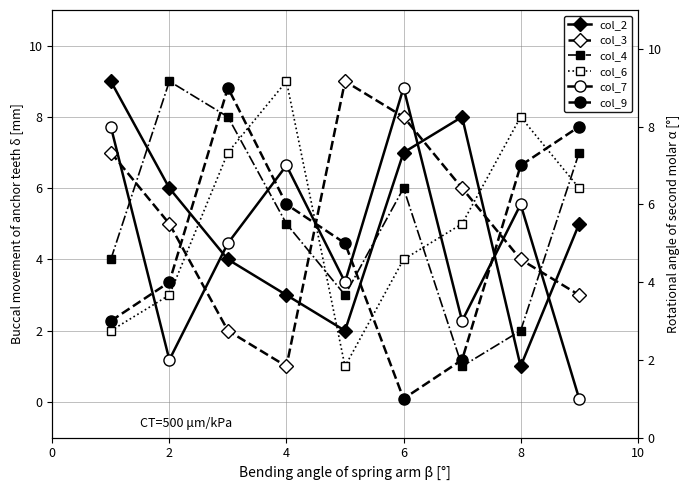

At how many categories does at least one series exceed 2?

9